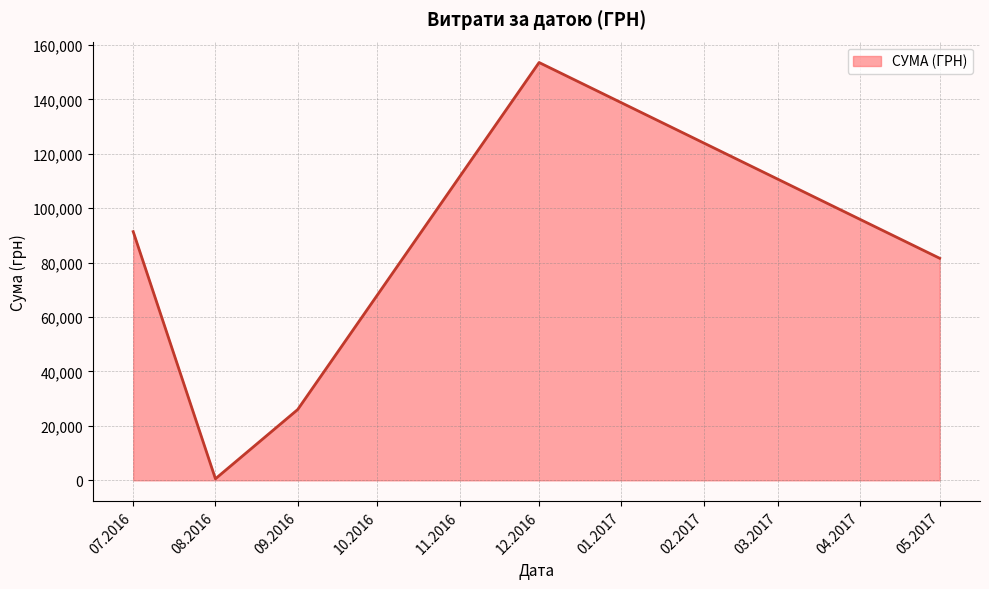

What is the ratio of the value at 09.2016 to the value at 05.2017?

0.3